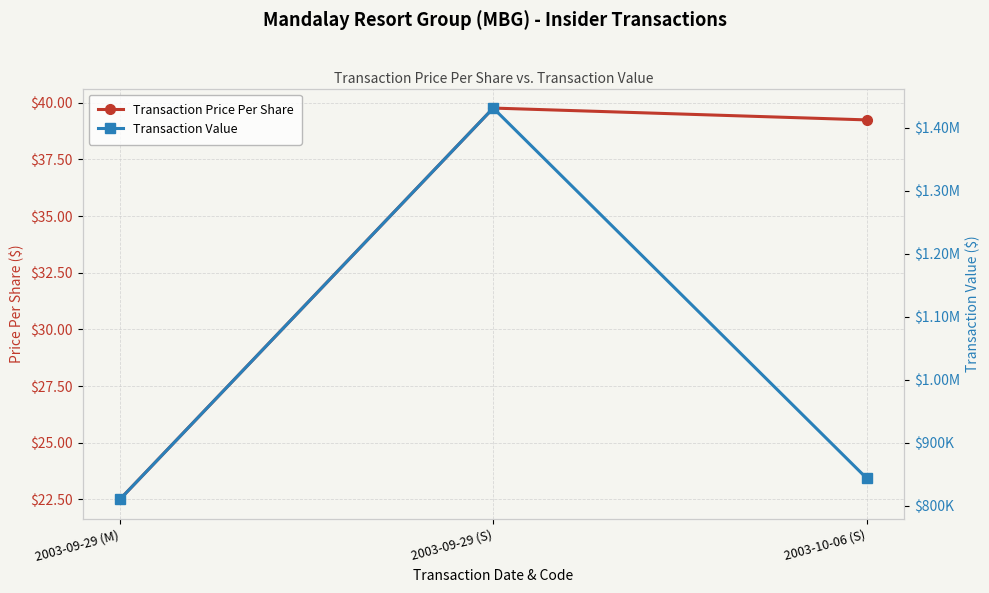

What is the label of the 2nd point from the right?

2003-09-29 (S)